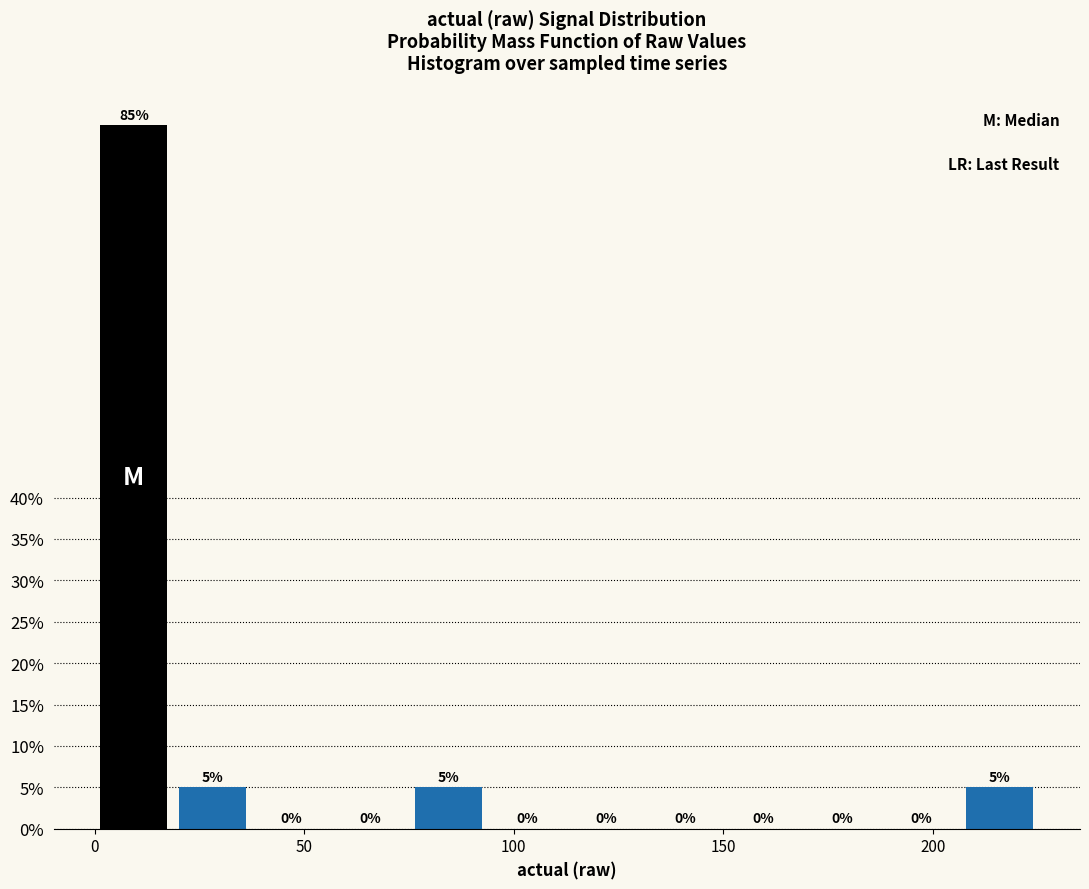

Around what value on the x-axis is the tallest bar? Give the approximate position of its centre, as read against the axis.

10